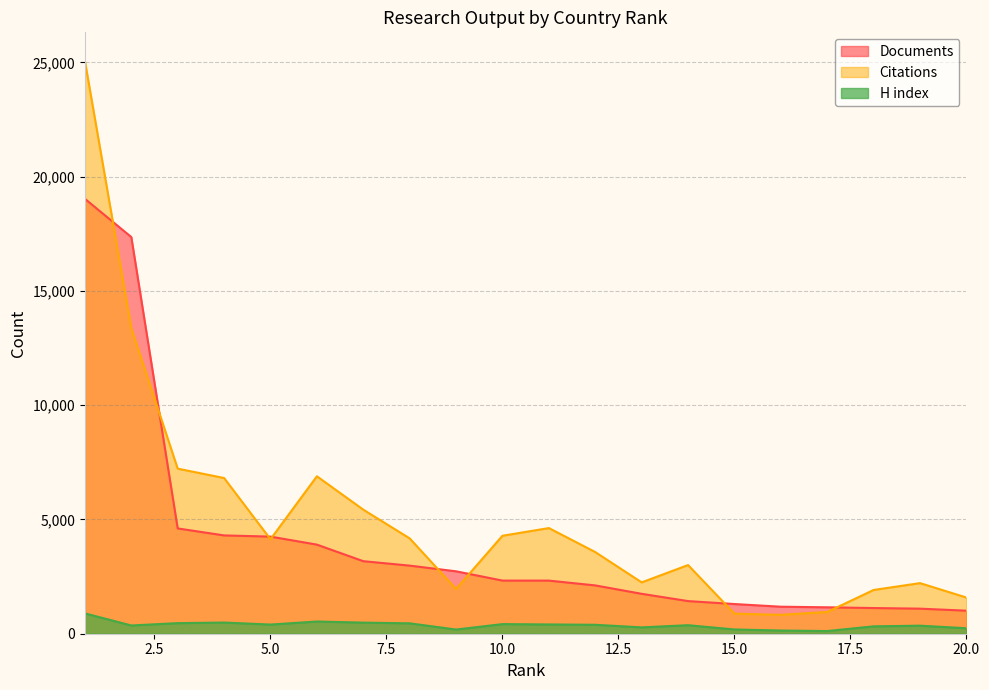

Rank the series by their average value, from lowest to highest.

H index, Documents, Citations